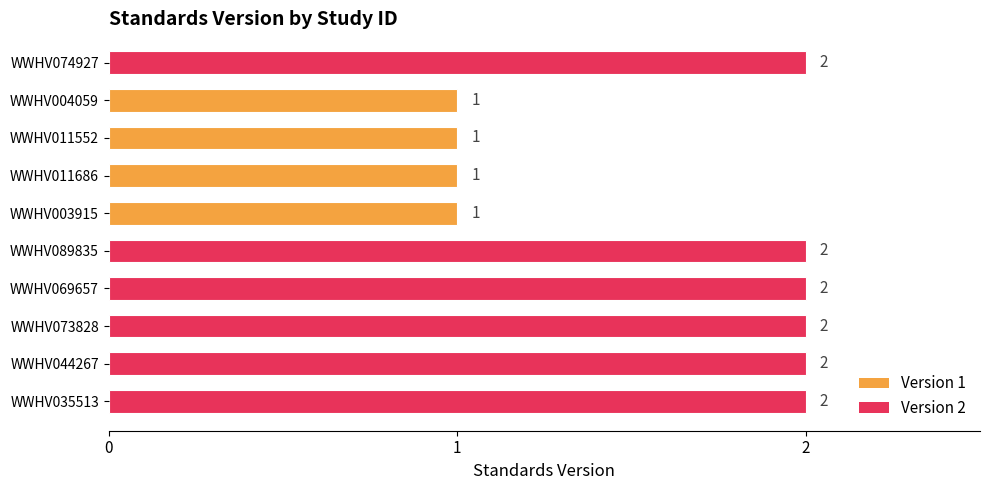

What is the sum of the values at WWHV089835 and WWHV035513?

4